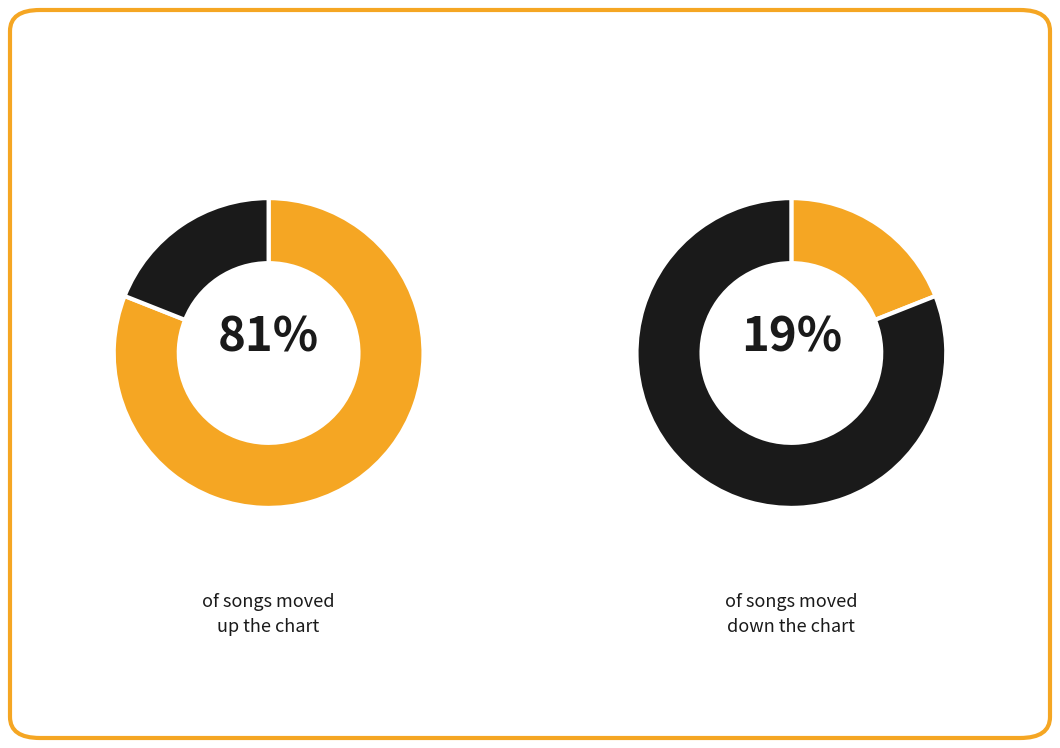

What is the largest slice in the pie chart?

up